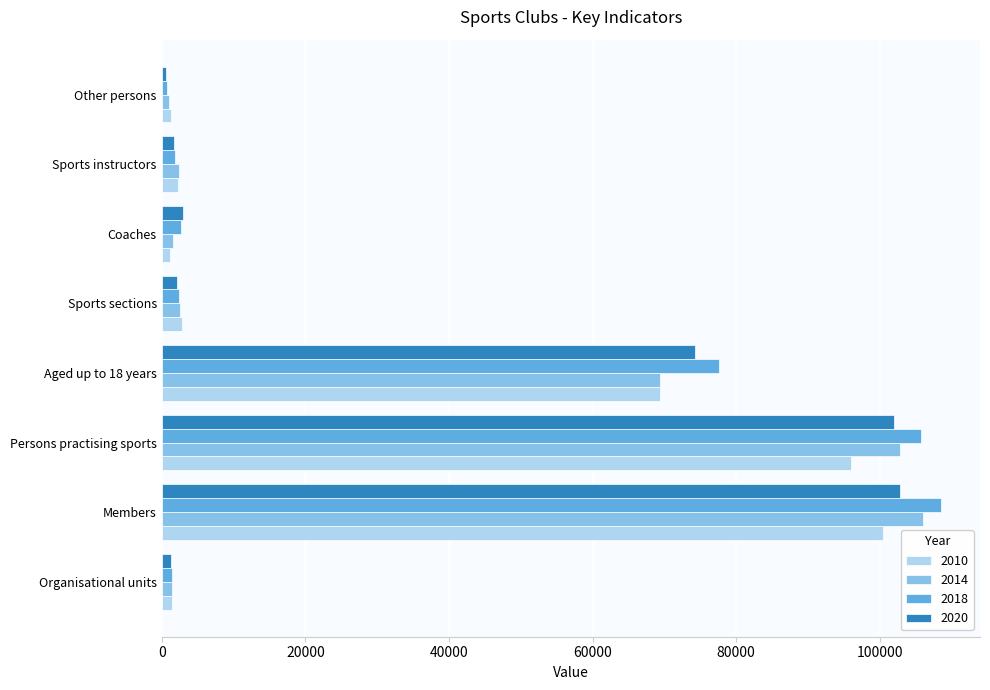

The value of 2020 at Persons practising sports is 101932. True or false?

True